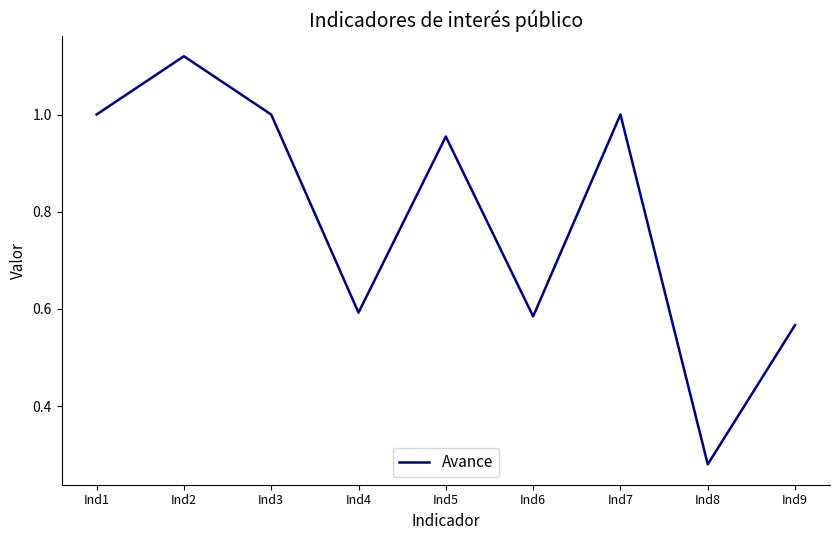

Which label corresponds to the largest value in the chart?

Ind2